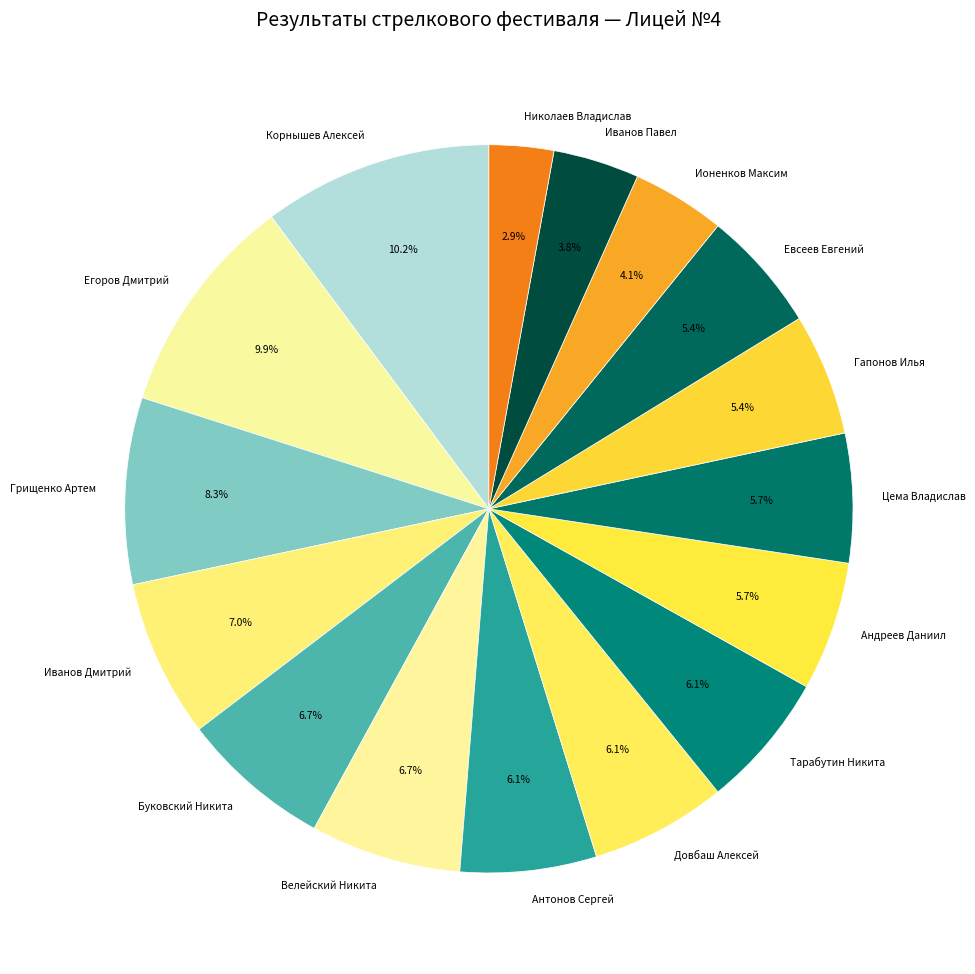

Which slice is the smallest?

Николаев Владислав